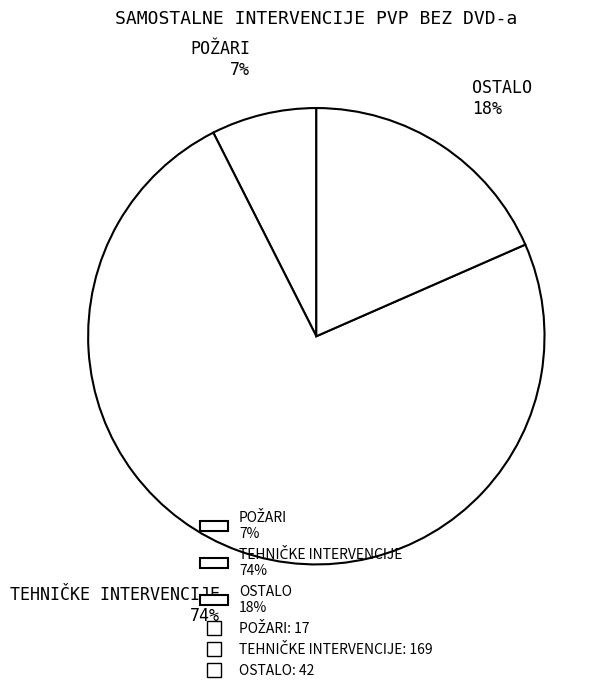

True or false: OSTALO 18% accounts for 7% of the total.

False